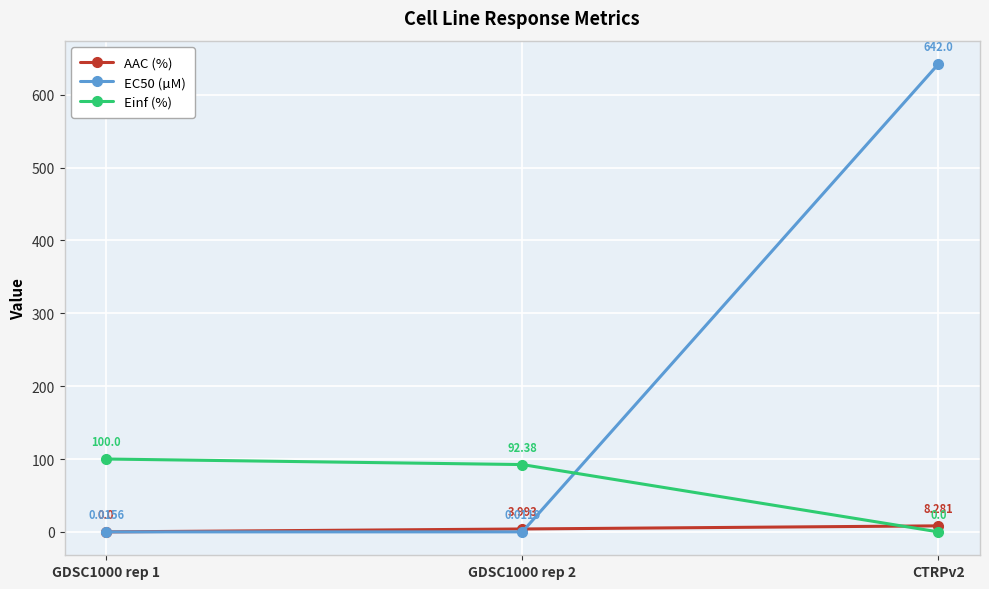

How many values in the AAC (%) series exceed 3?

2